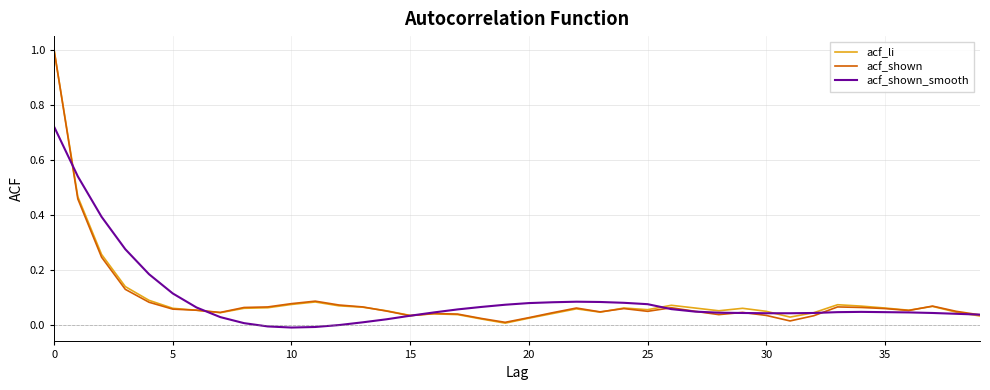

What is the highest value of the acf_li series?

1.0